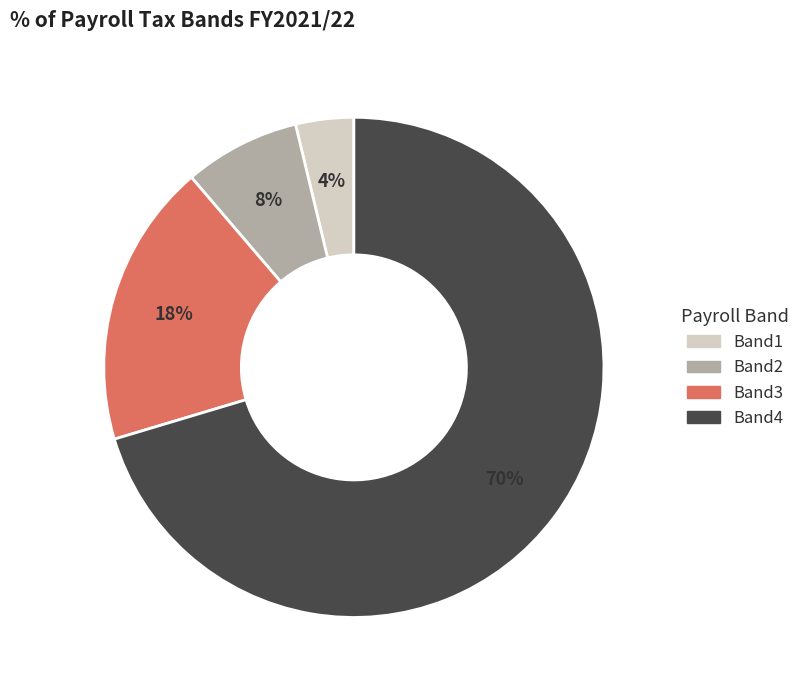

To the nearest percent, what is the average slice percentage?

25%